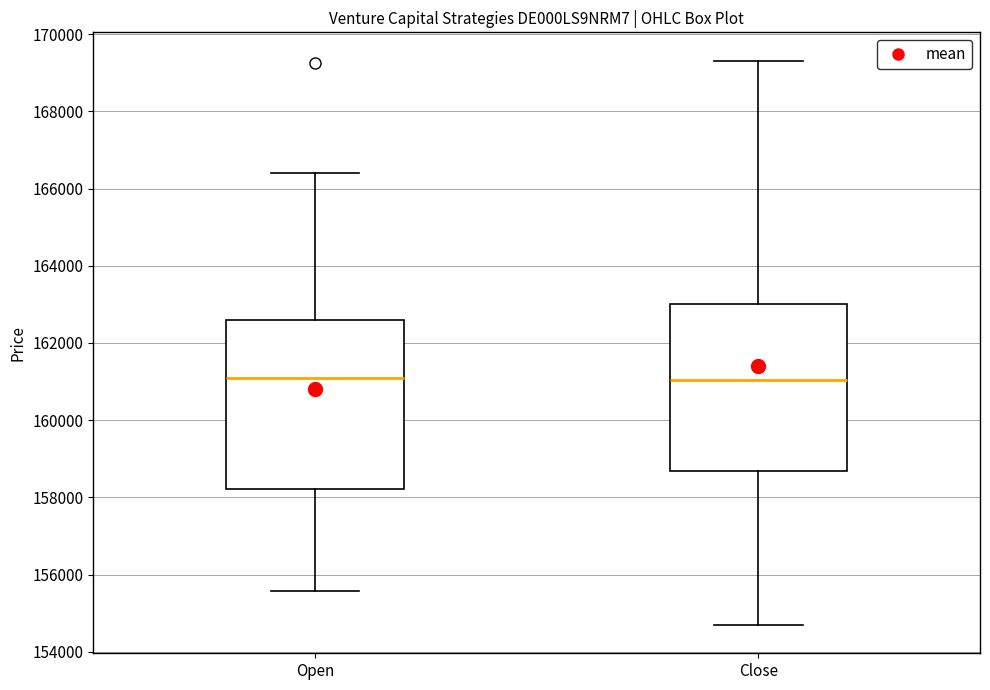

Reading left to right, read every box against the y-axis: the position of its median line, the range the box covers, and the ends of its whiskers. The values are not printed on the chart, so give them approximately, as read against the axis.

Open: median 161200, box 158200 to 162600, whiskers 155600 to 166400
Close: median 161000, box 158600 to 163000, whiskers 154600 to 169400